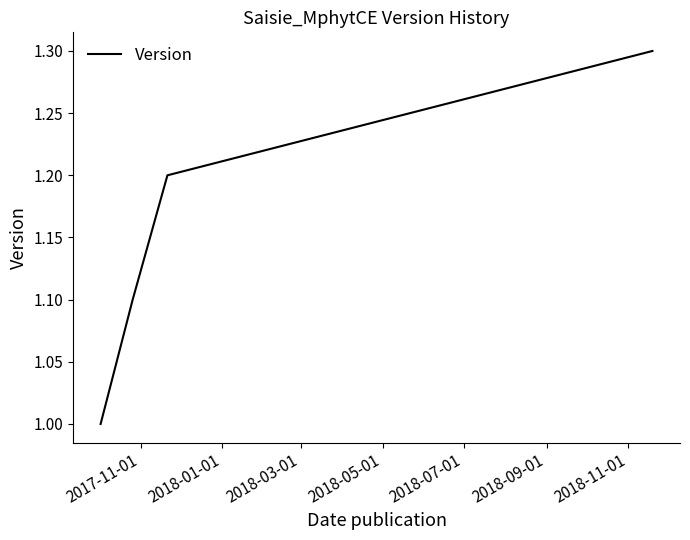

What is the maximum value shown in the chart?

1.3